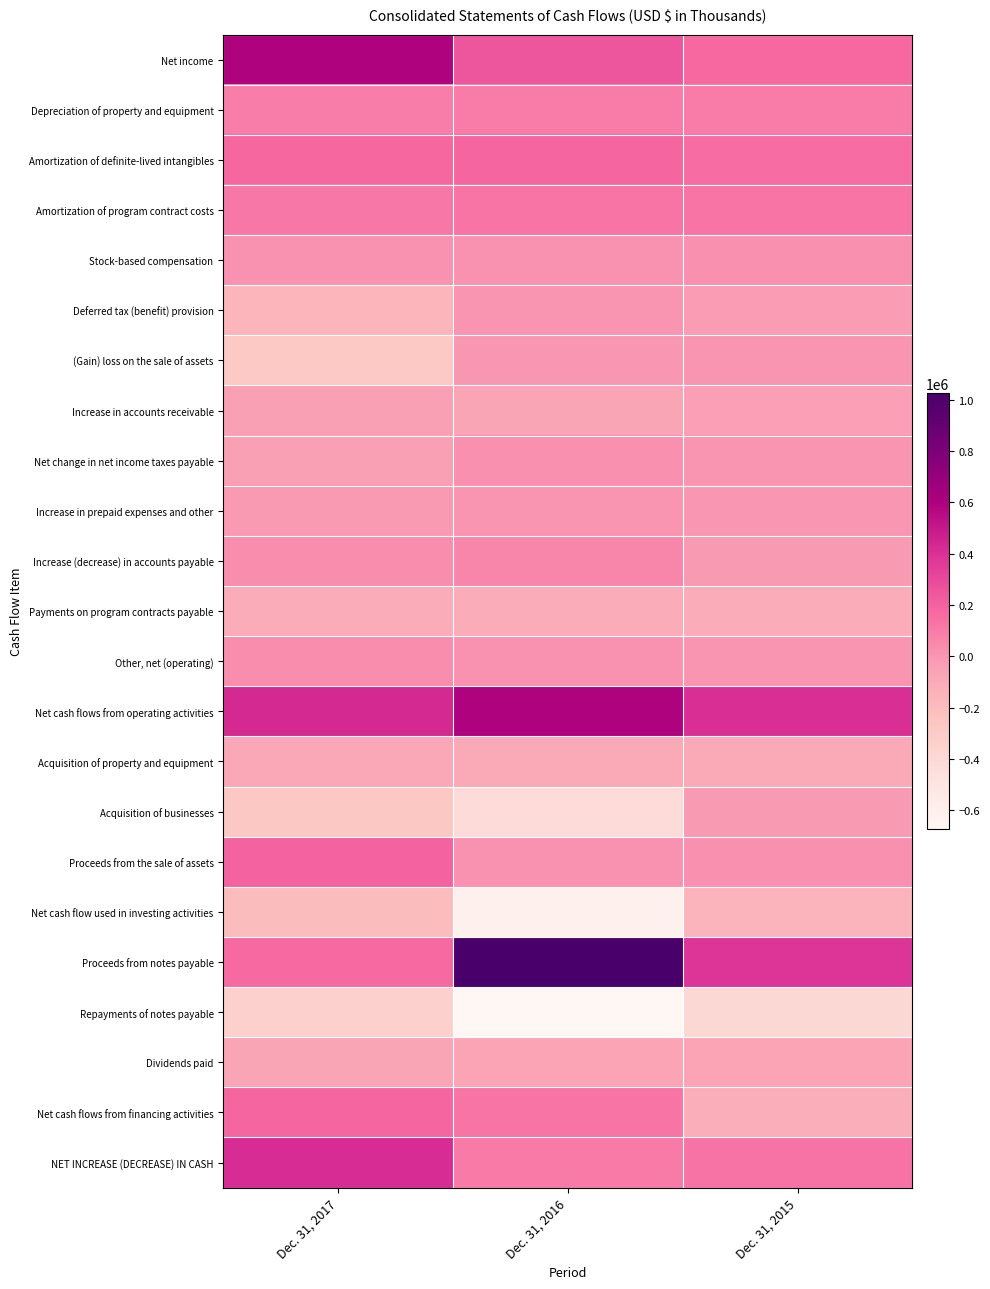

Which category has the lowest value across all series?

Dec. 31, 2016